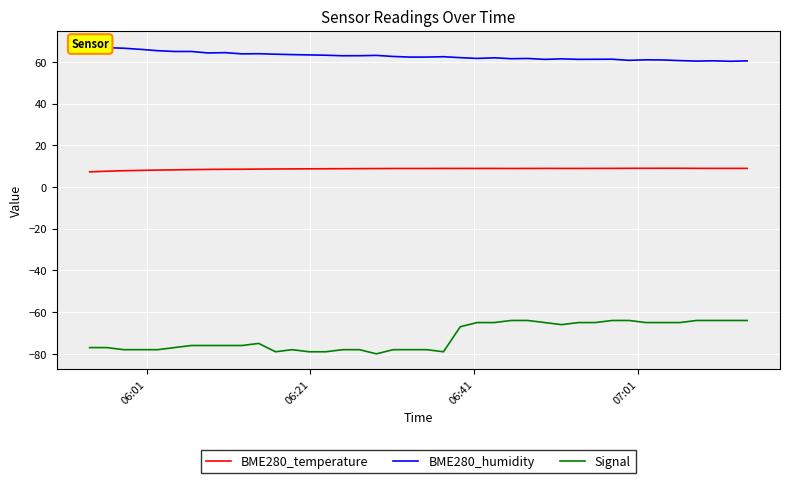

True or false: Signal and BME280_temperature intersect in this chart.

False